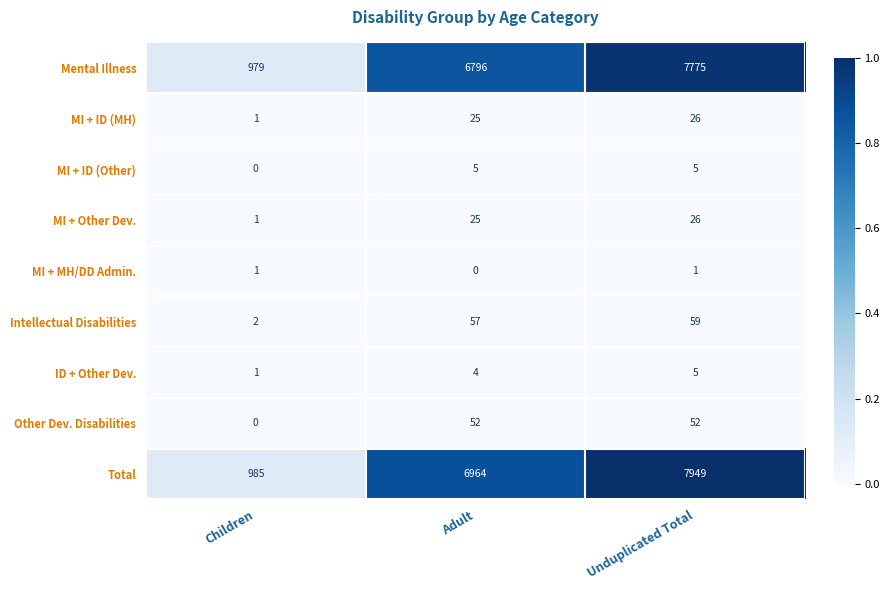

What is the maximum value shown in the chart?

7949